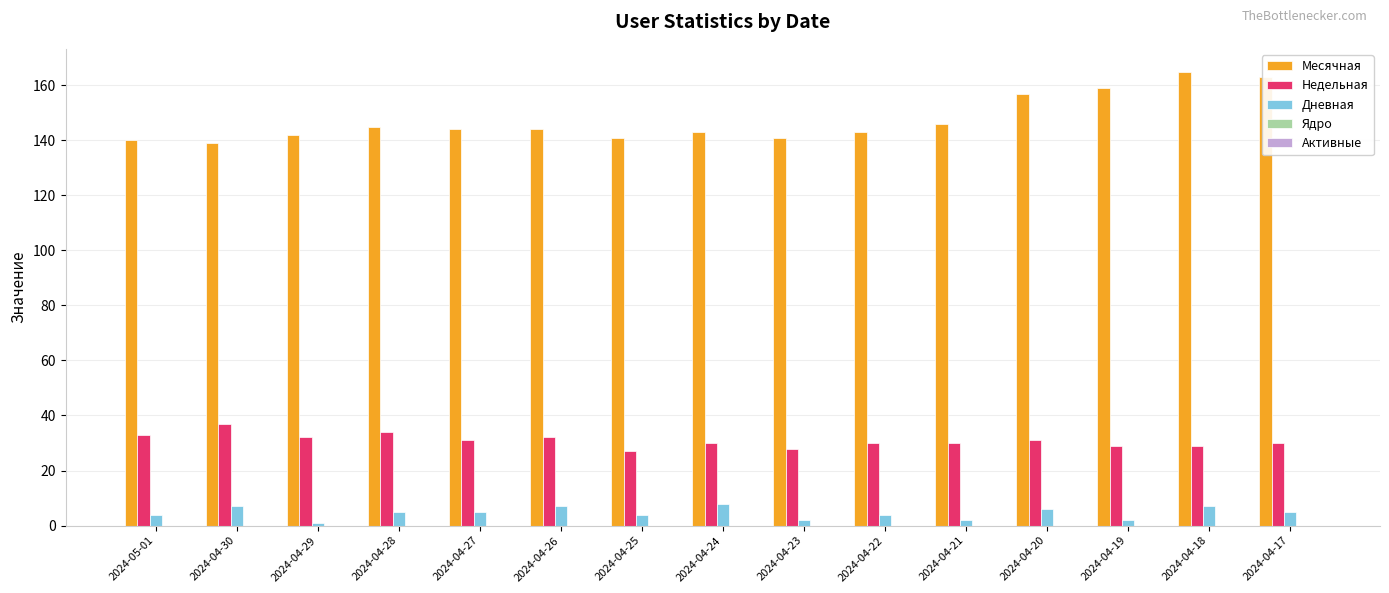

Is it true that Недельная equals 31 at 2024-04-20?

True